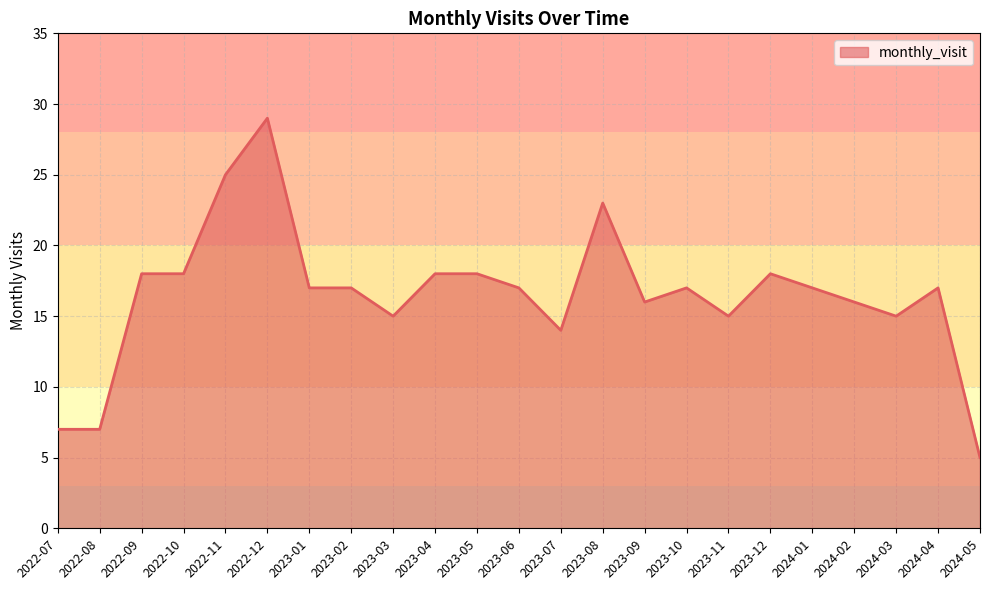

What position from the left is 2023-02?

8